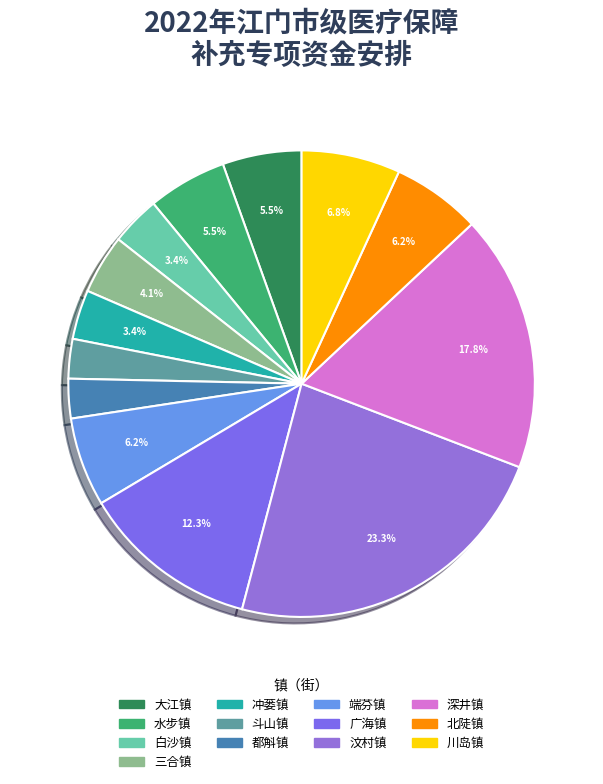

What is the total percentage of 冲蒌镇 and 大江镇?

8.9%